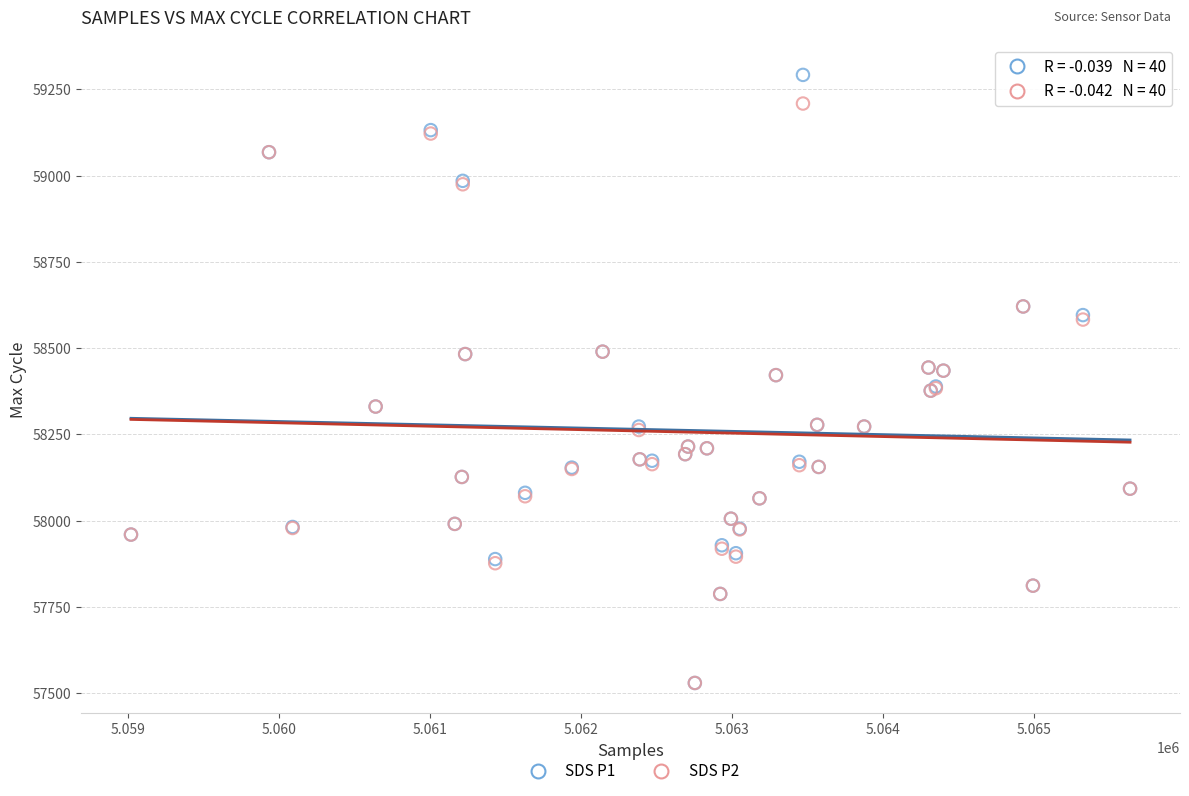

What are all the series names shown in the legend?

SDS P1, SDS P2